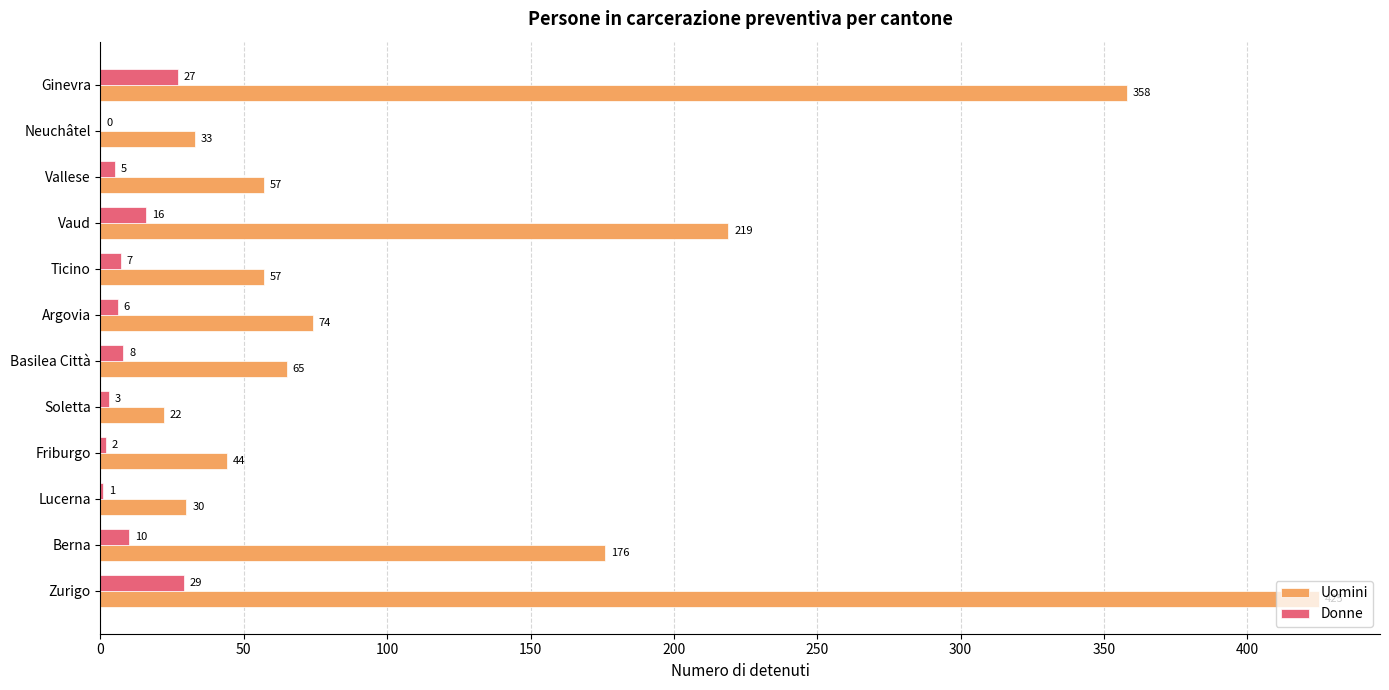

Which series changed the most between Friburgo and Vallese?

Uomini